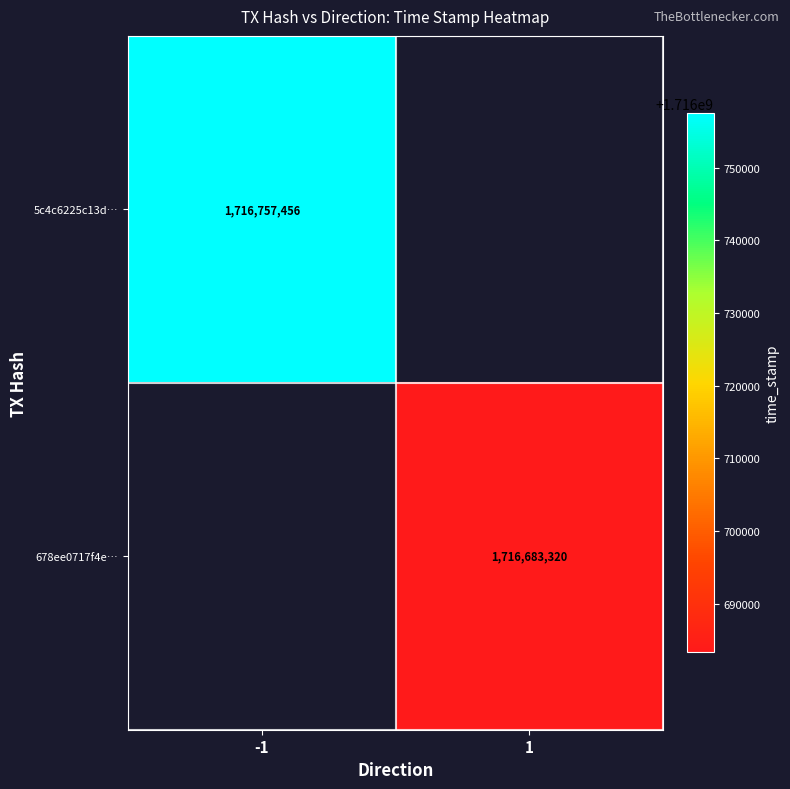

What is the maximum value shown in the chart?

1716757456.0